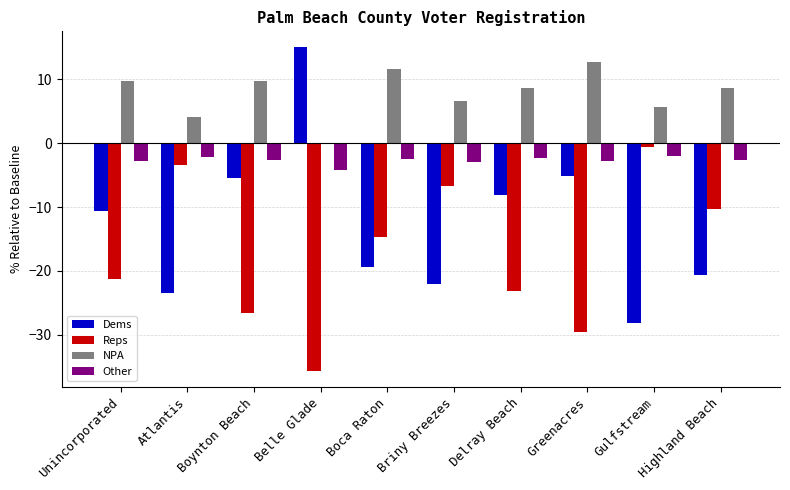

Is the value of Dems at Belle Glade greater than the value of NPA at Briny Breezes?

Yes